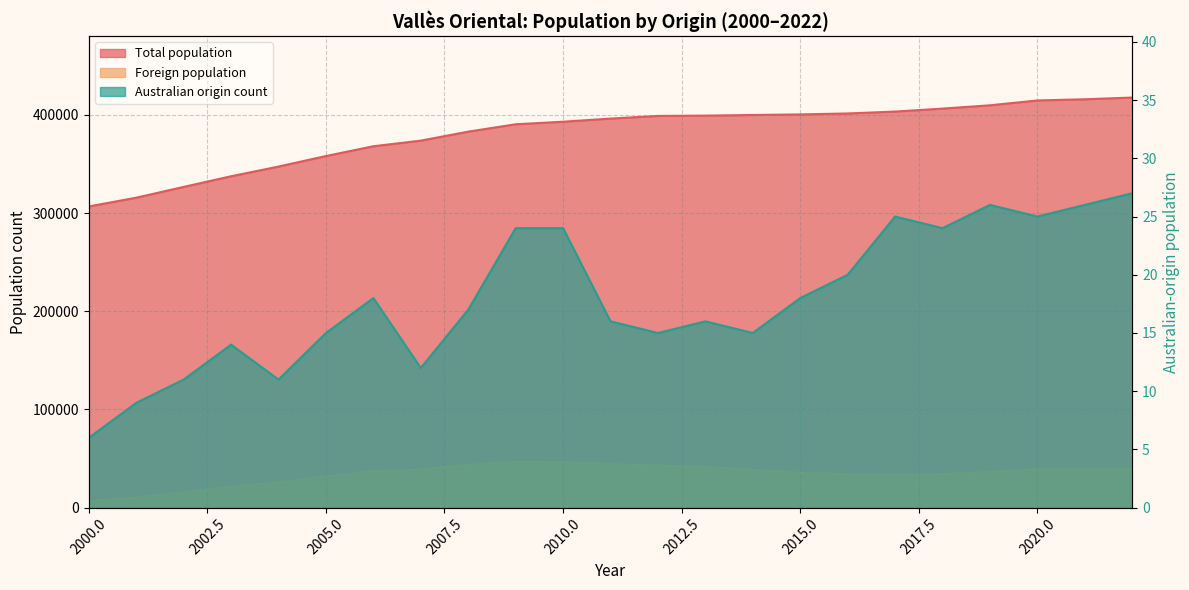

Is the value of Foreign population at 2009 greater than the value of Total population at 2001?

No